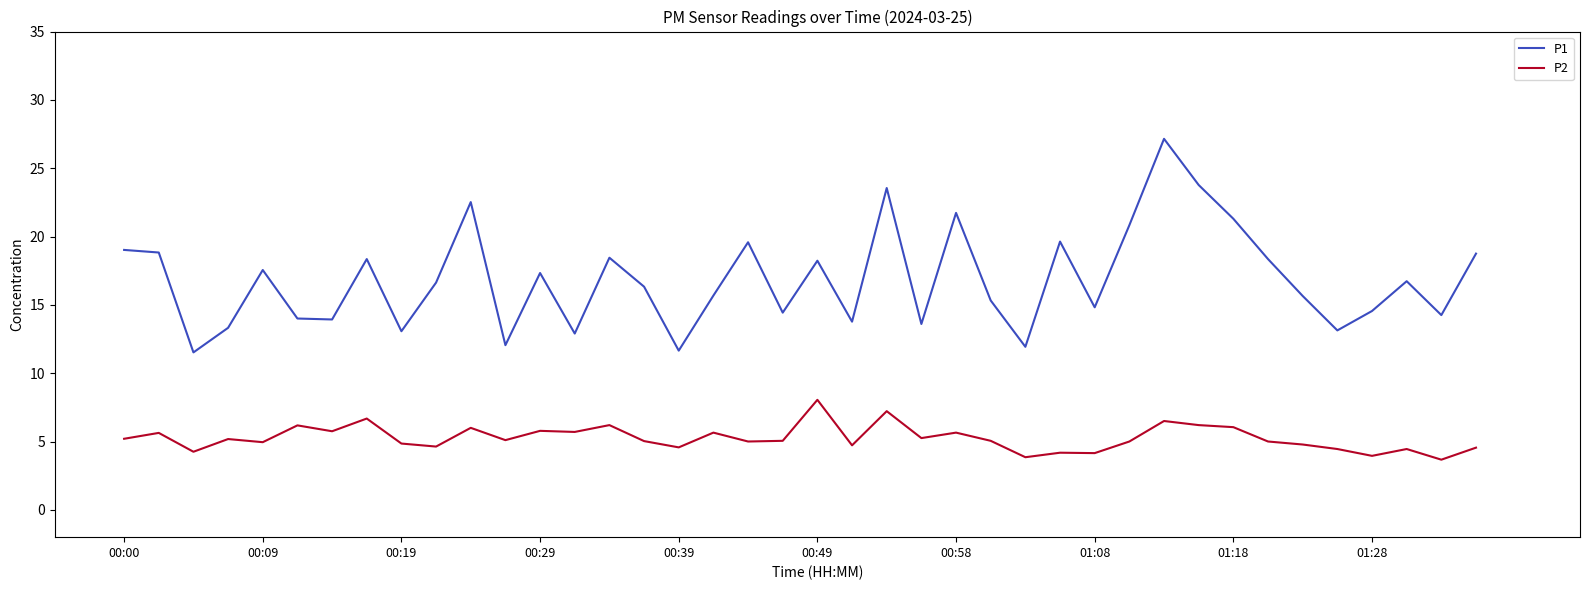

What is the difference between the maximum and minimum values in the P2 series?

4.4